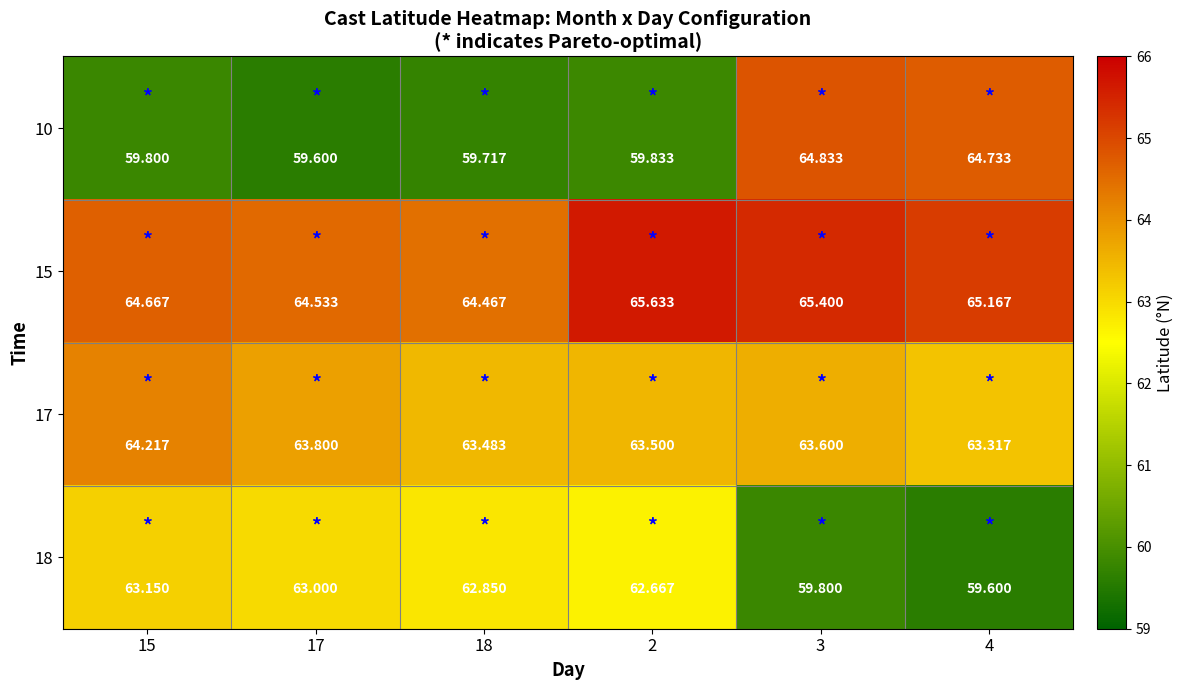

Rank the series at 2 from highest to lowest value.

15, 17, 18, 10